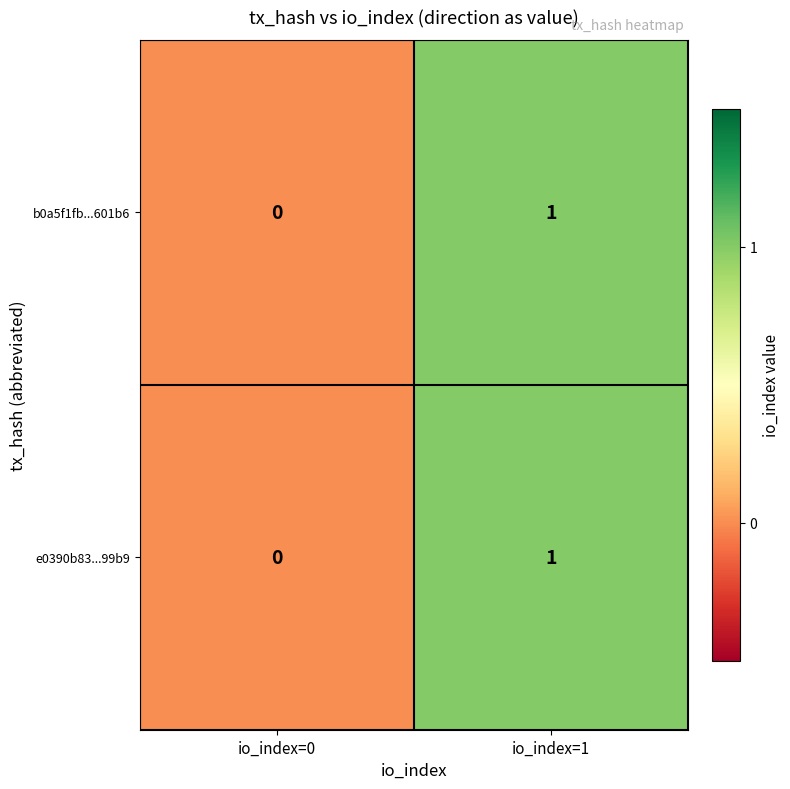

At which label does e0390b83...99b9 reach its minimum?

io_index=0